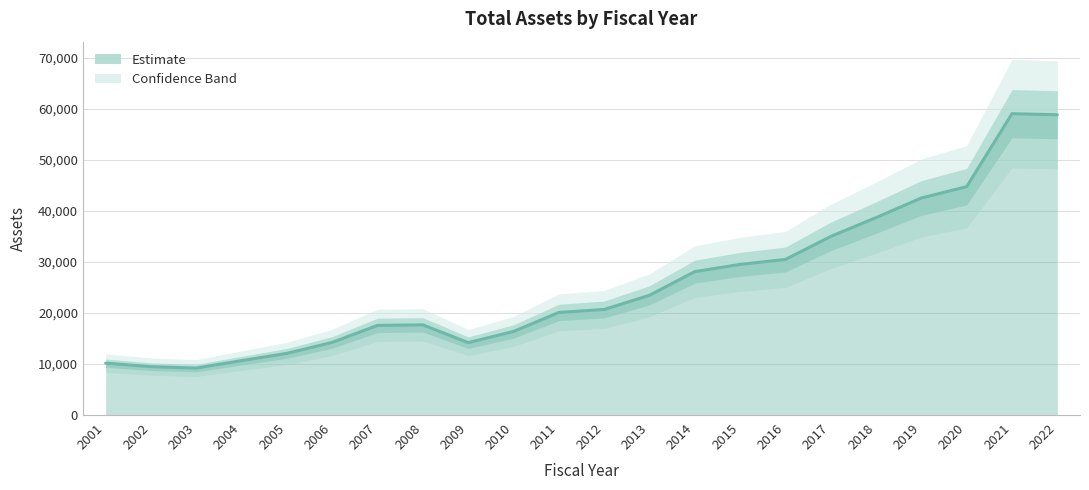

The chart shows a value of 10162.3 at 2001. True or false?

True